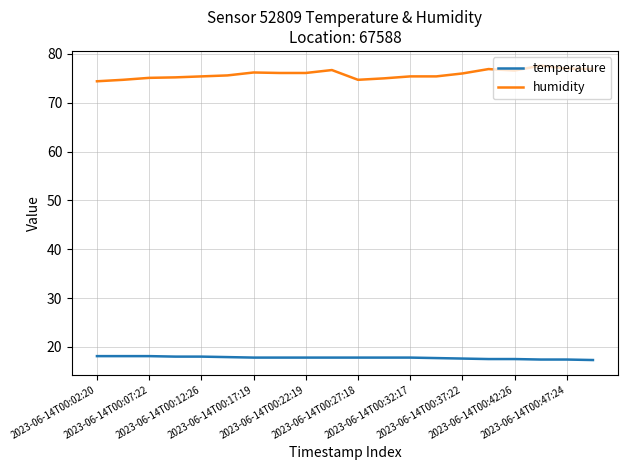

Rank the series by their maximum value, from lowest to highest.

temperature, humidity